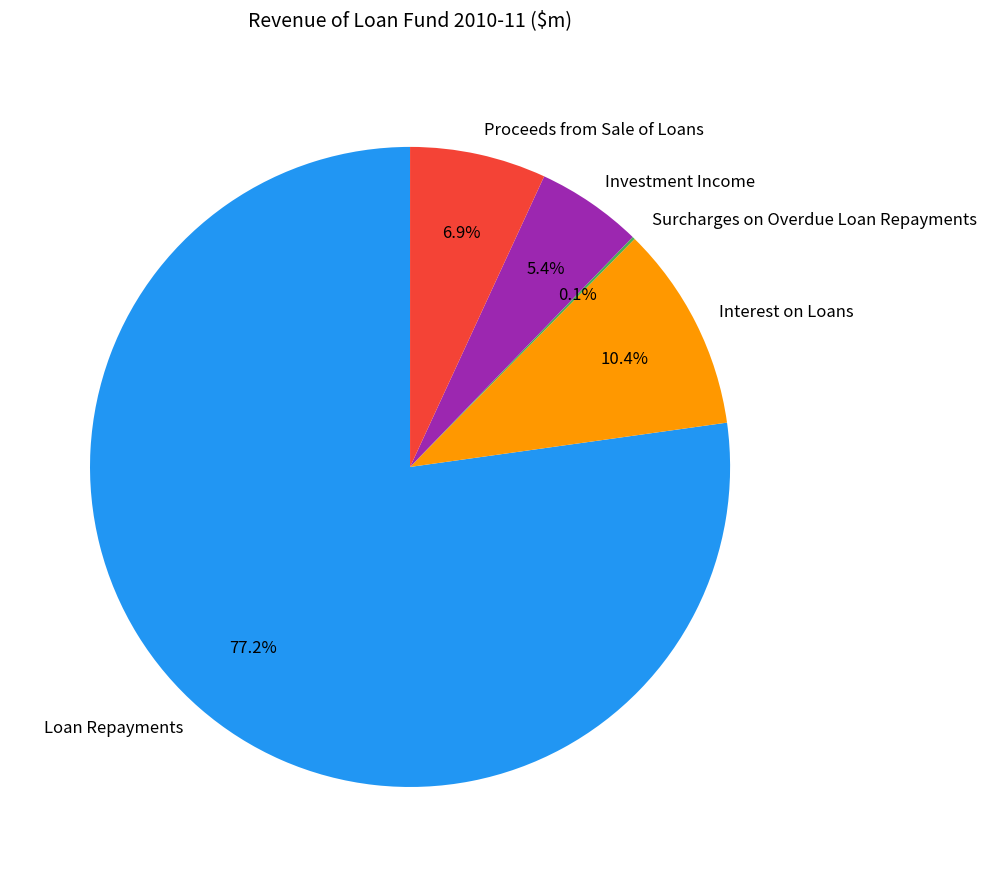

Approximately how many times larger is the value at Investment Income compared to Loan Repayments?

0.1